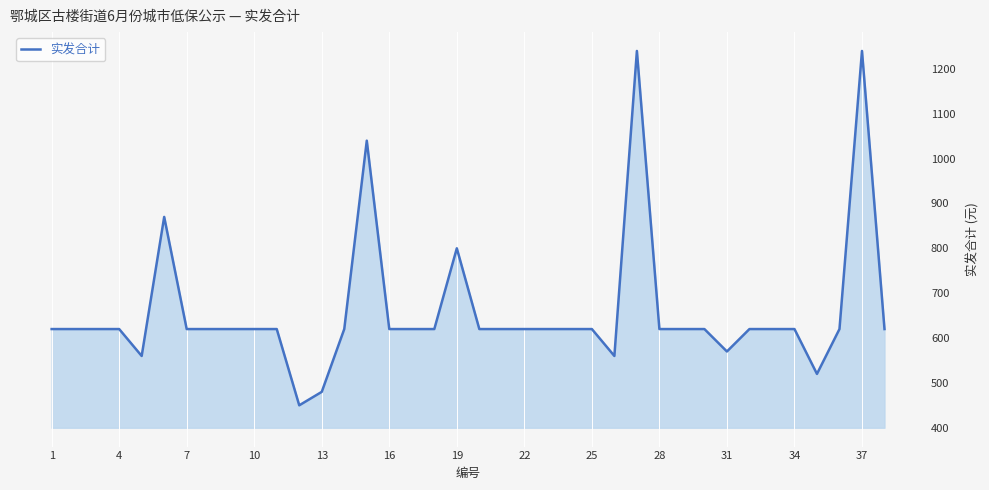

How many values are below 620?

6